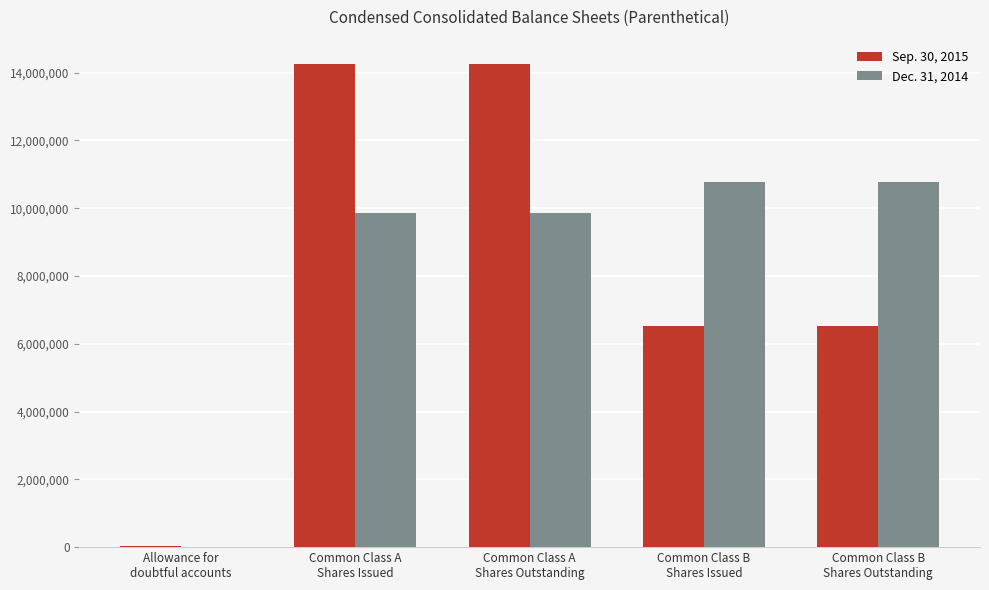

True or false: Dec. 31, 2014 has a value of 19076306 at Common Class B
Shares Outstanding.

False